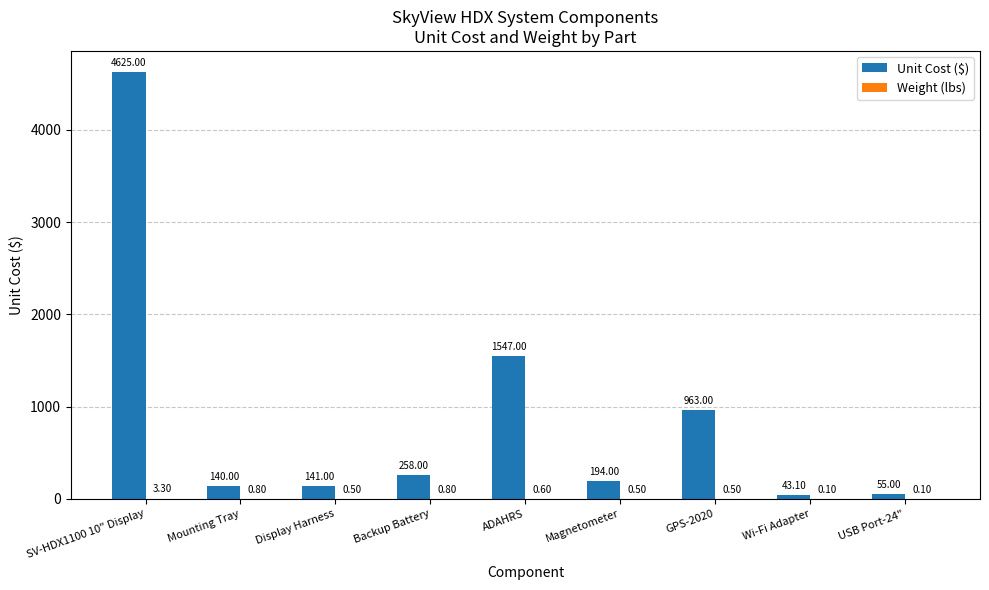

Between SV-HDX1100 10" Display and Display Harness, which series saw the biggest shift?

Unit Cost ($)